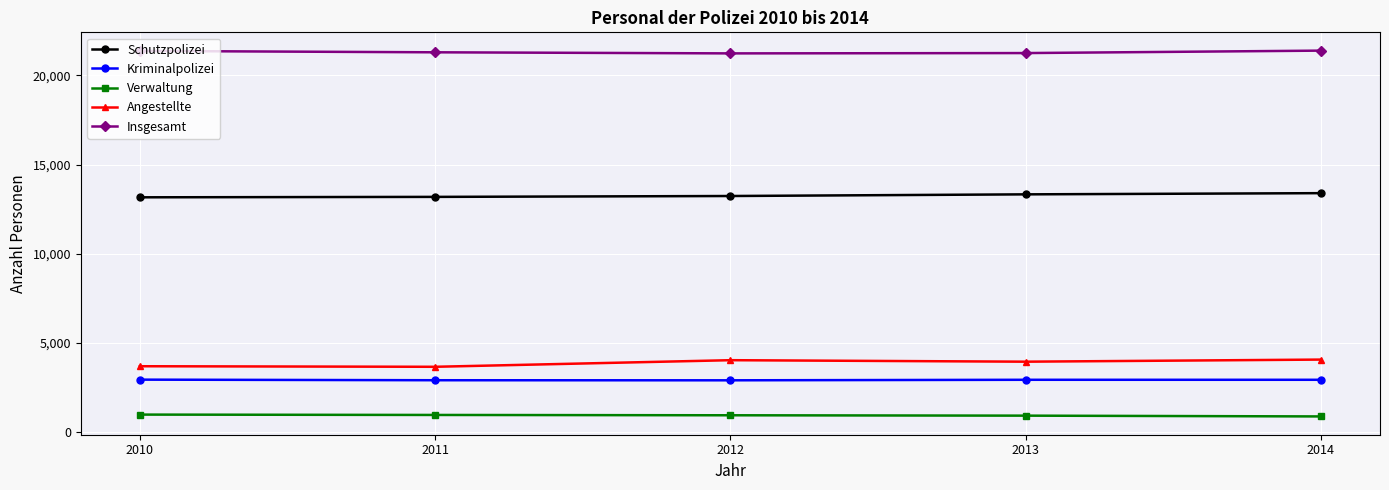

True or false: Schutzpolizei and Angestellte cross at least once.

False